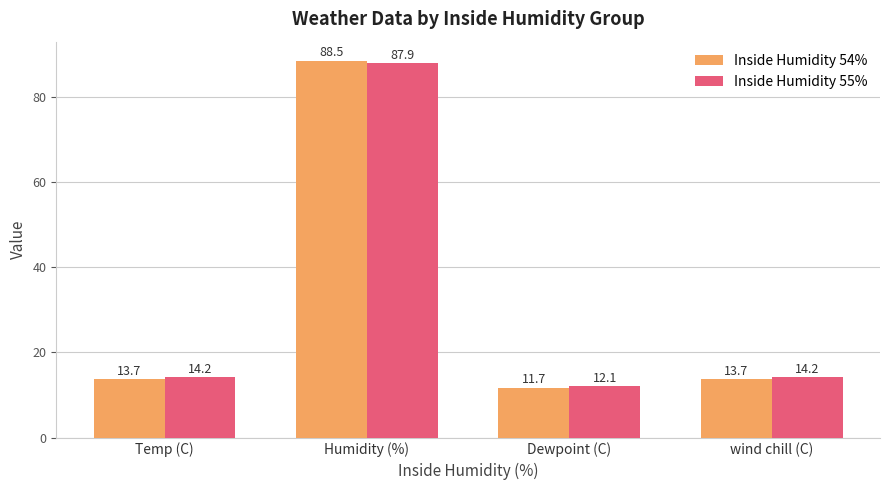

Which series changed the most between Dewpoint (C) and wind chill (C)?

Inside Humidity 55%